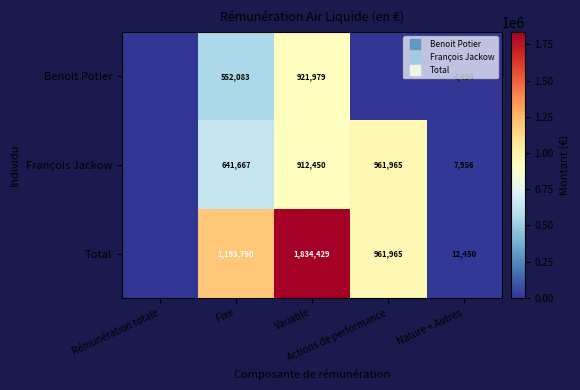

True or false: Benoit Potier has a value of 0 at Rémunération totale.

True